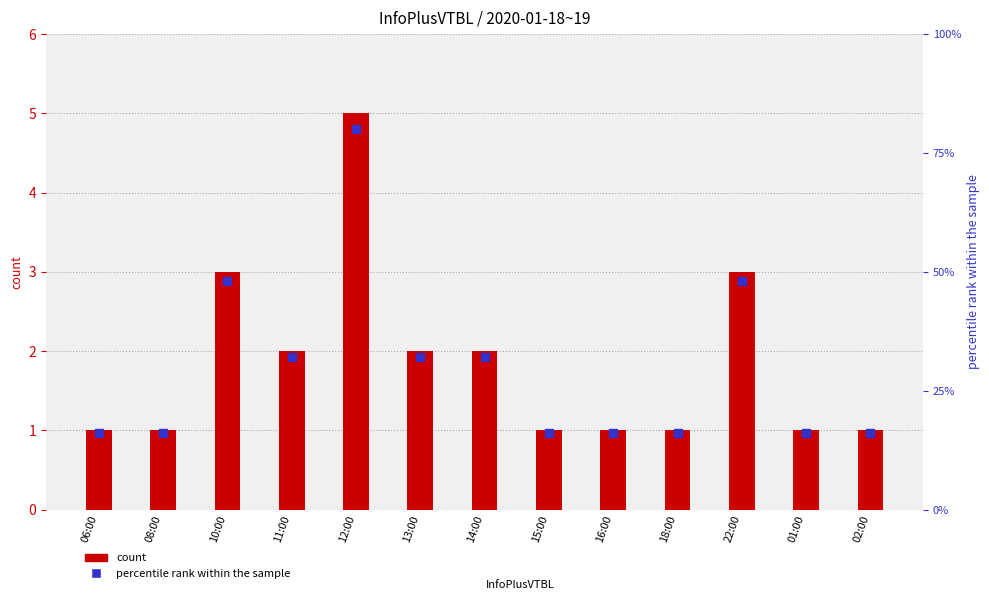

Which series has the largest total across all categories?

percentile rank within the sample